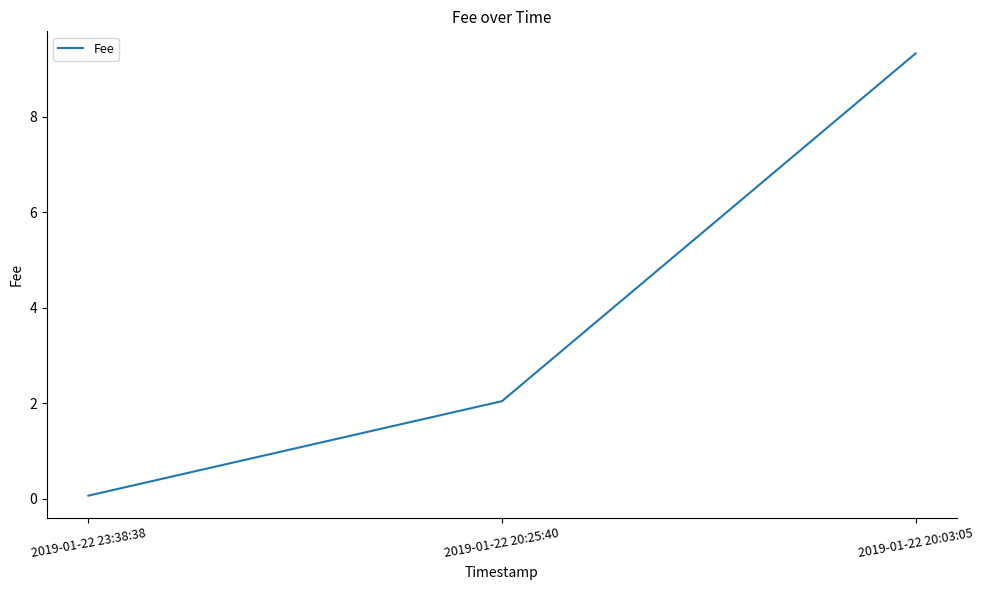

How many lines are shown in the chart?

1